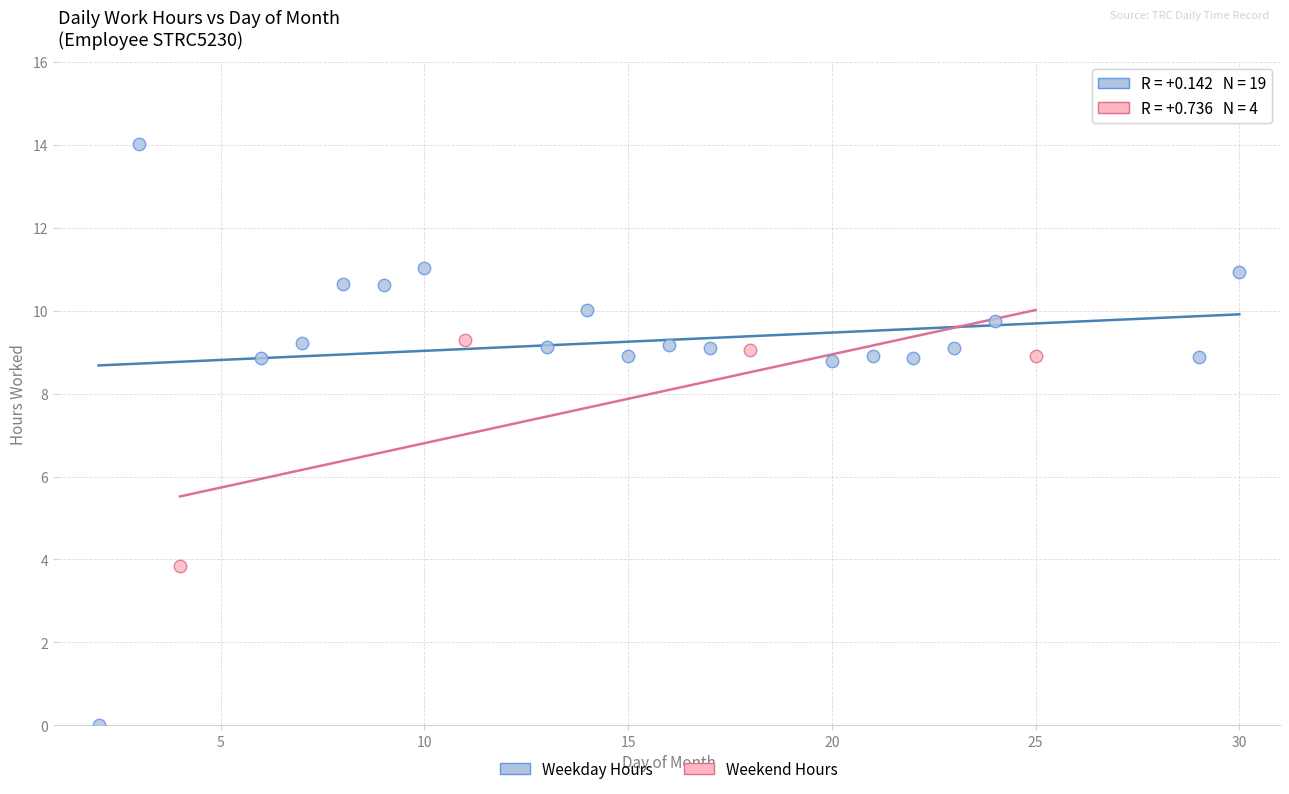

What are all the series names shown in the legend?

Weekday Hours, Weekend Hours